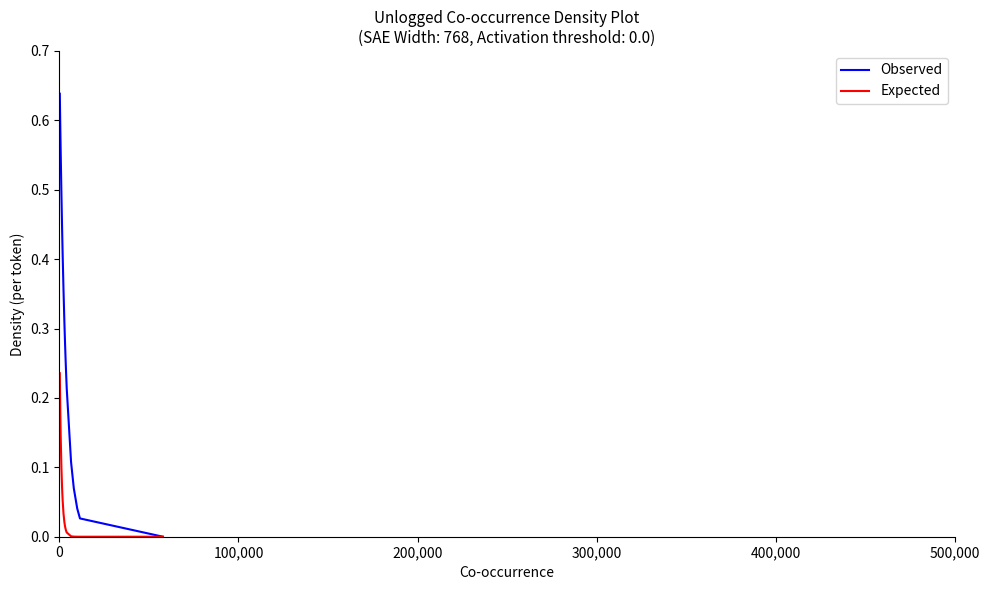

List the series in order of their overall mean, highest first.

Observed, Expected